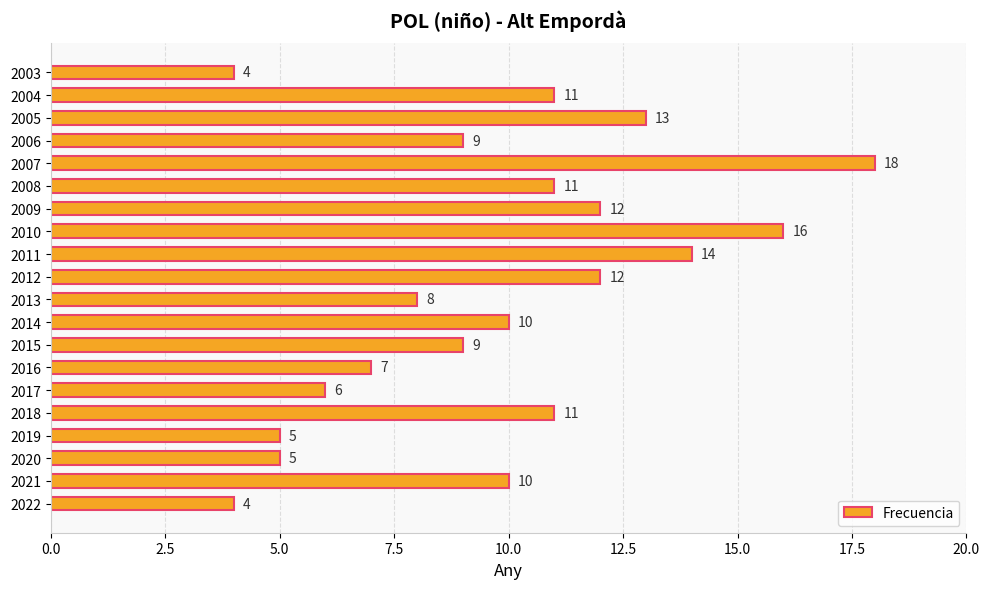

The value at 2015 is 13. True or false?

False